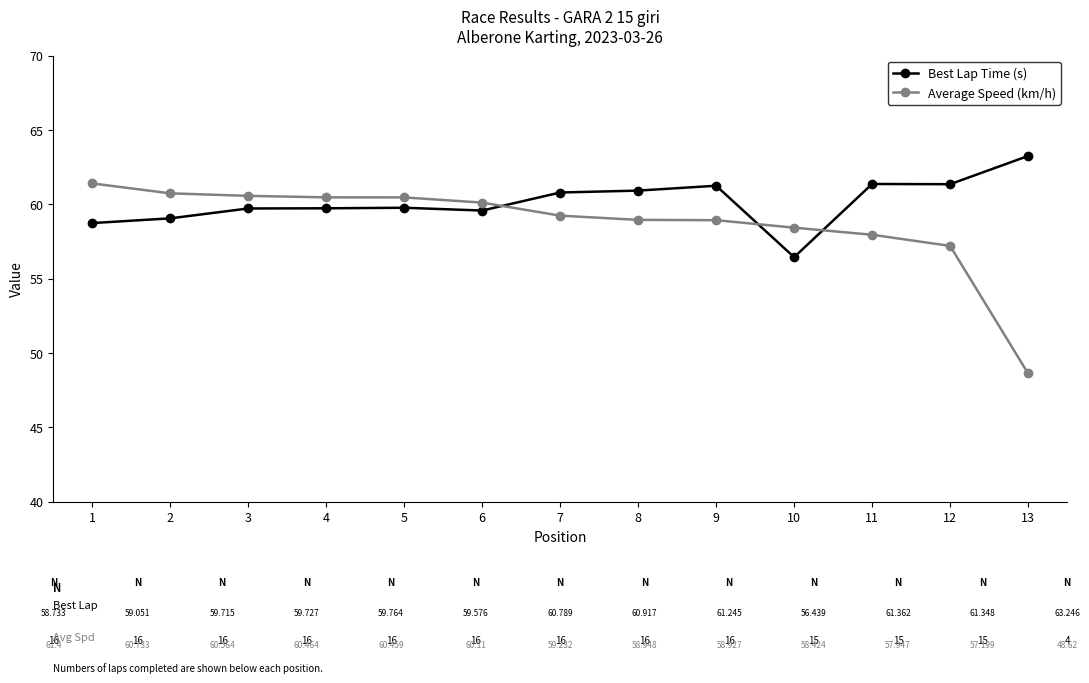

True or false: Best Lap Time (s) has more than 0 interior local peaks.

True